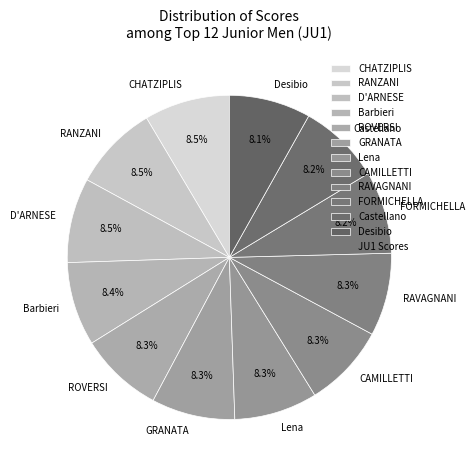

Is CAMILLETTI the majority of the pie?

No